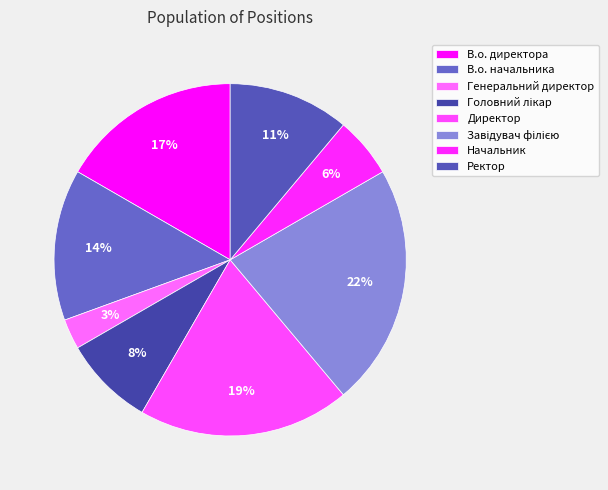

Does any single category account for the majority?

No